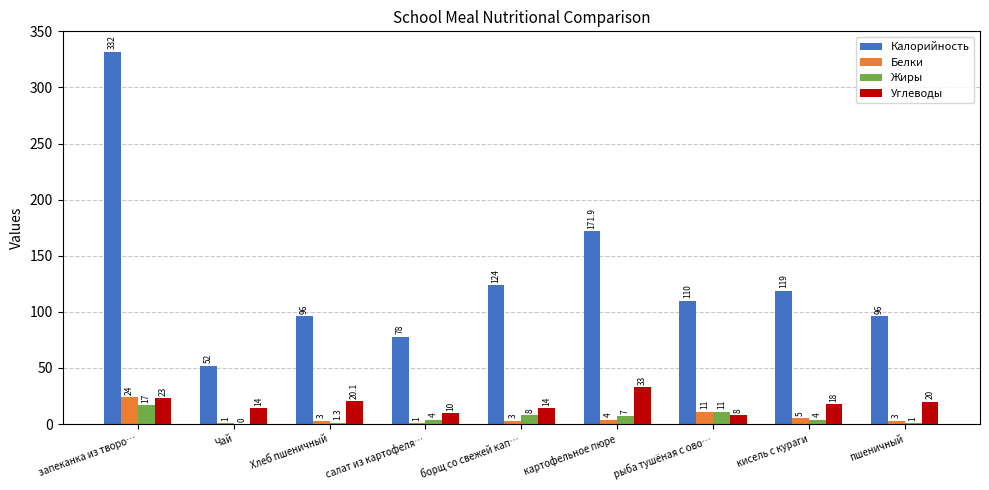

What is the average value of the Углеводы series?

17.8